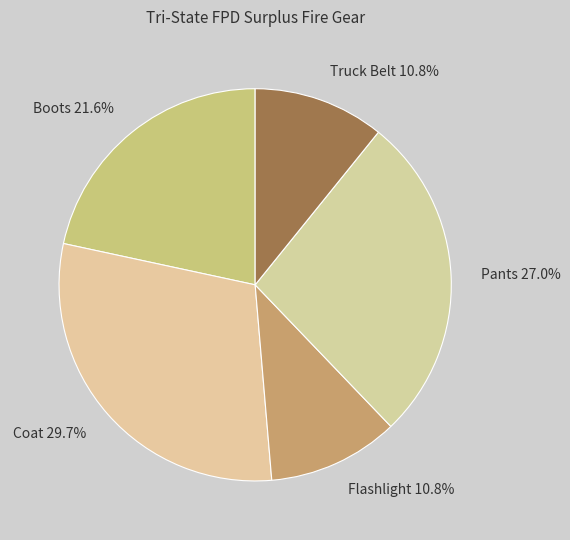

Which slice is the largest?

Coat